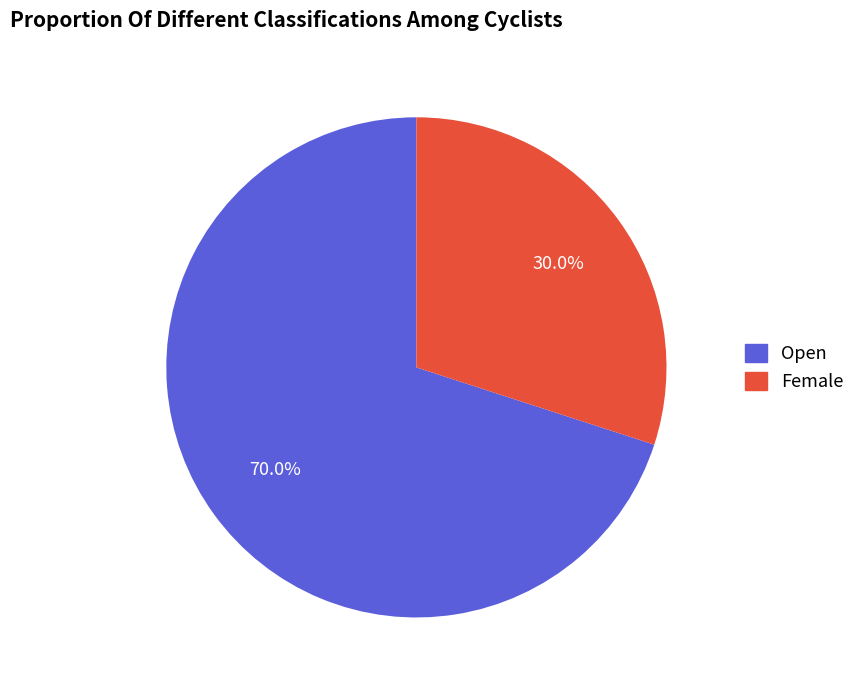

True or false: Open accounts for 84% of the total.

False